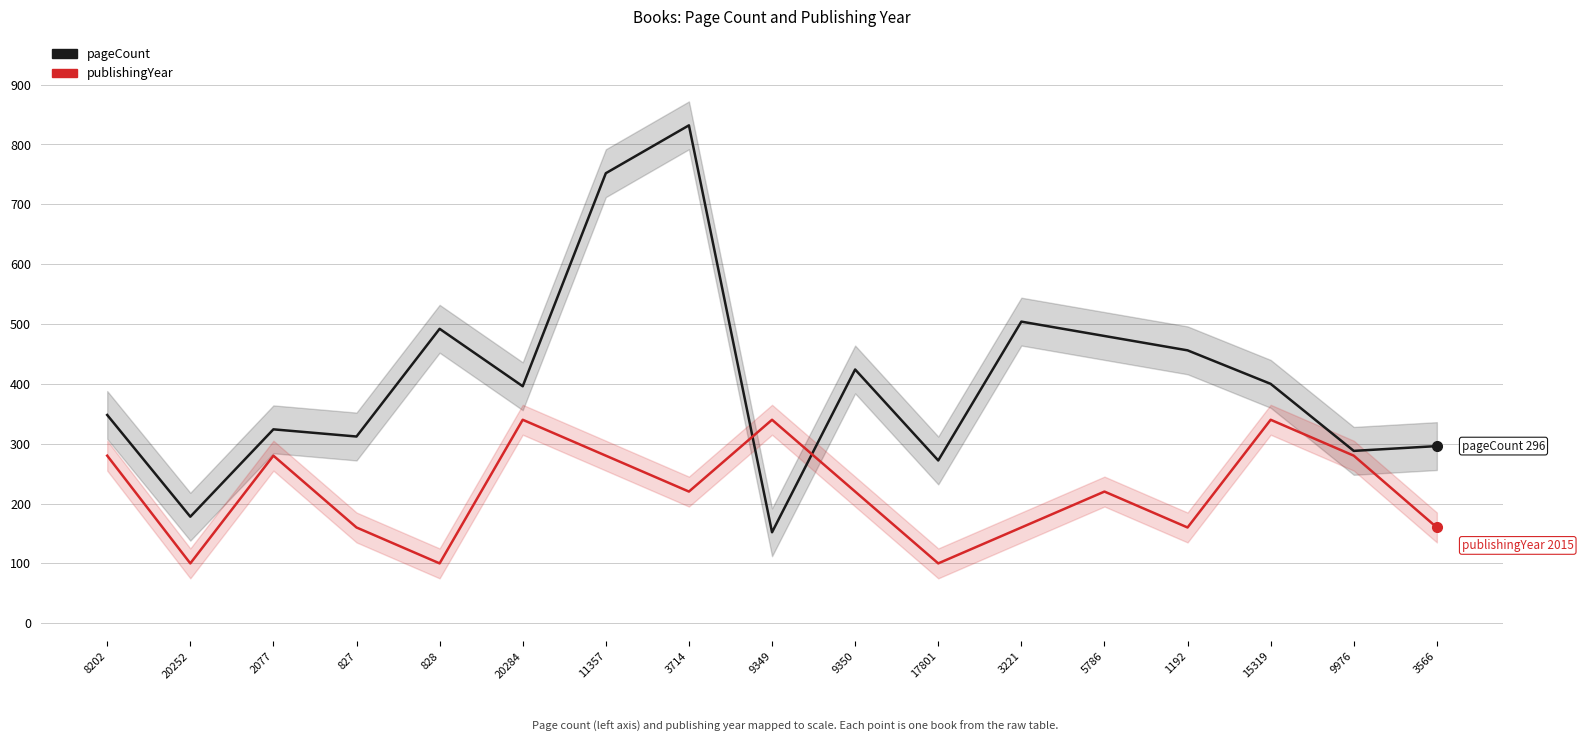

Which series has the largest total across all categories?

pageCount